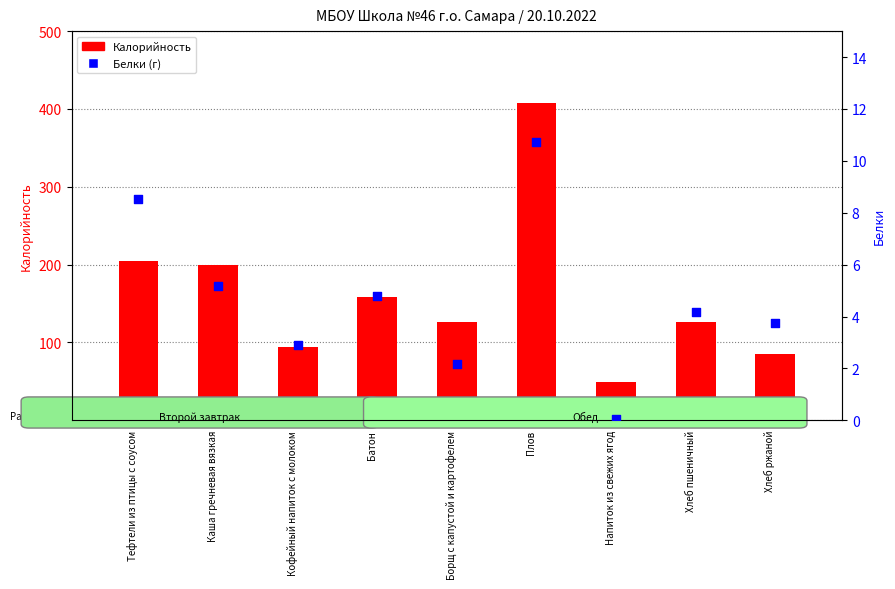

At how many categories does at least one series exceed 287?

1